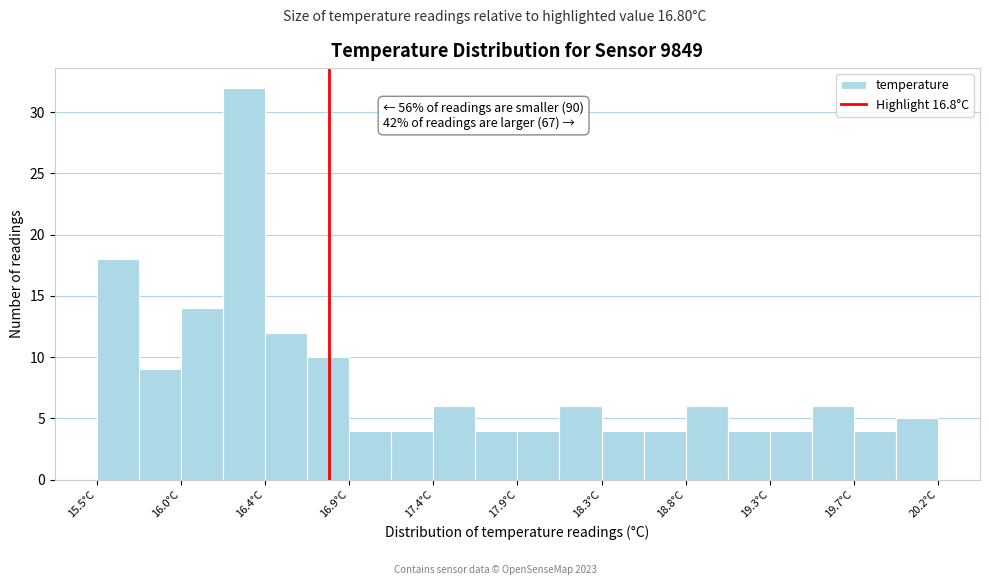

Which range on the x-axis has the tallest bar?

16.205 to 16.440